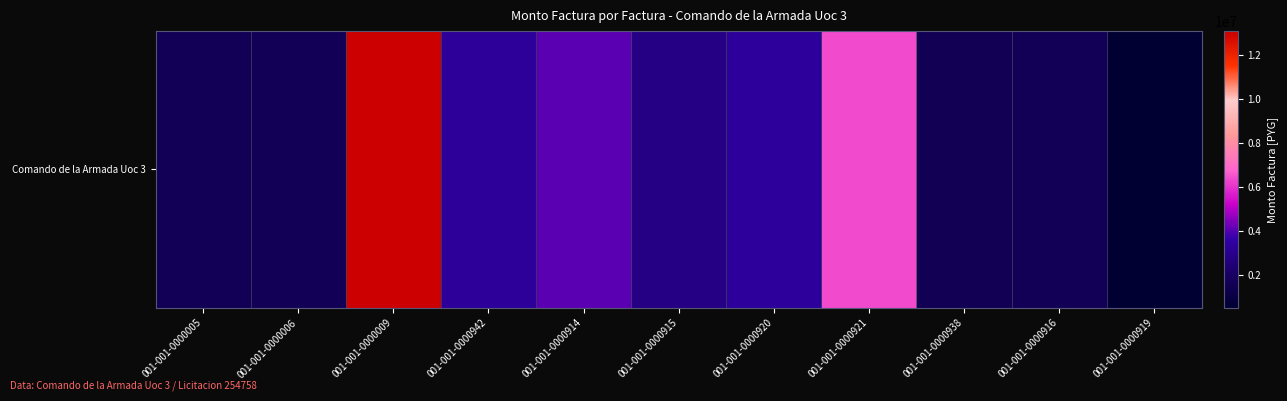

Which label corresponds to the smallest value in the chart?

001-001-0000919